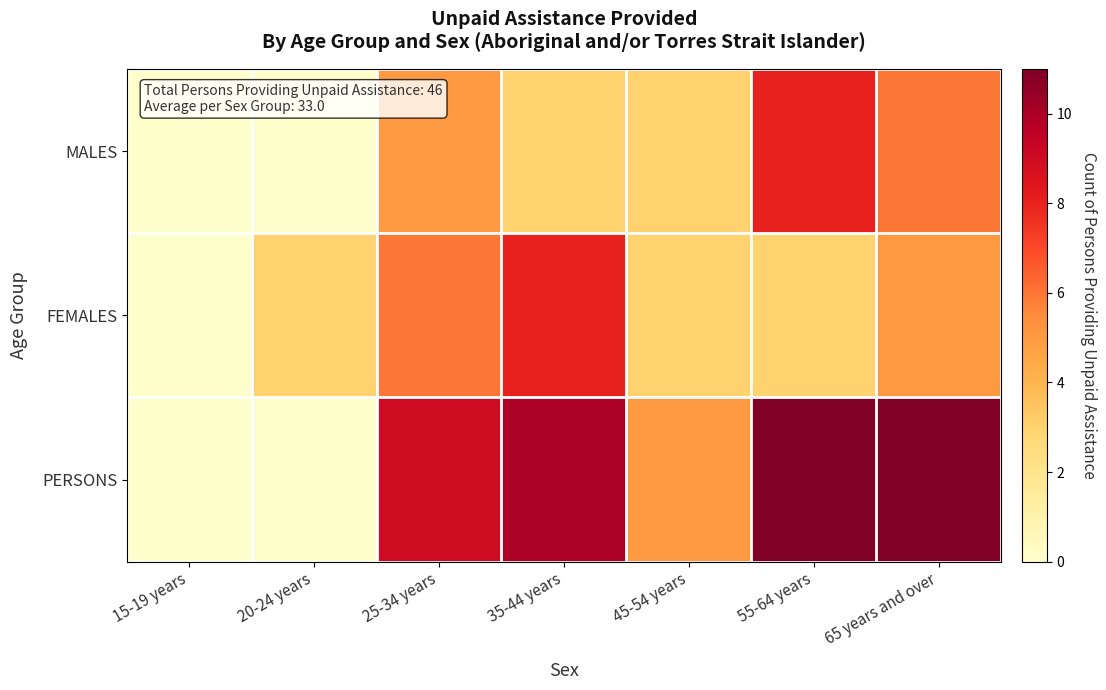

At which category is the sum across all series the highest?

55-64 years